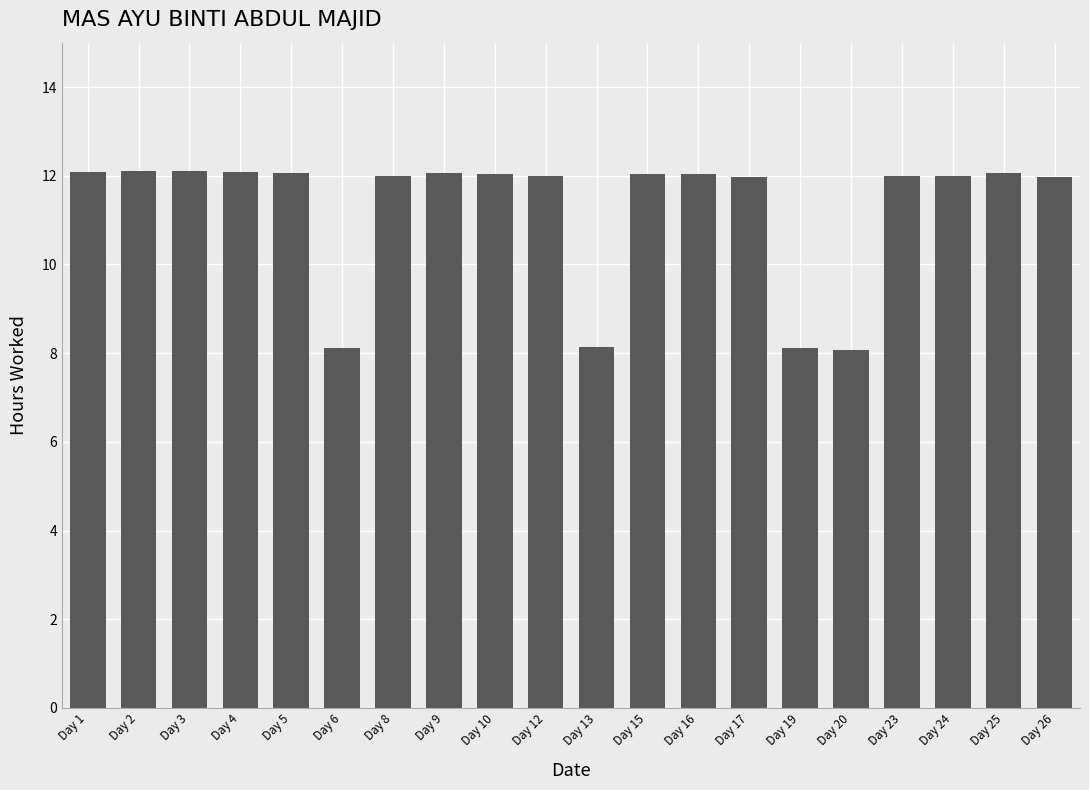

What is the sum of all values?

225.1